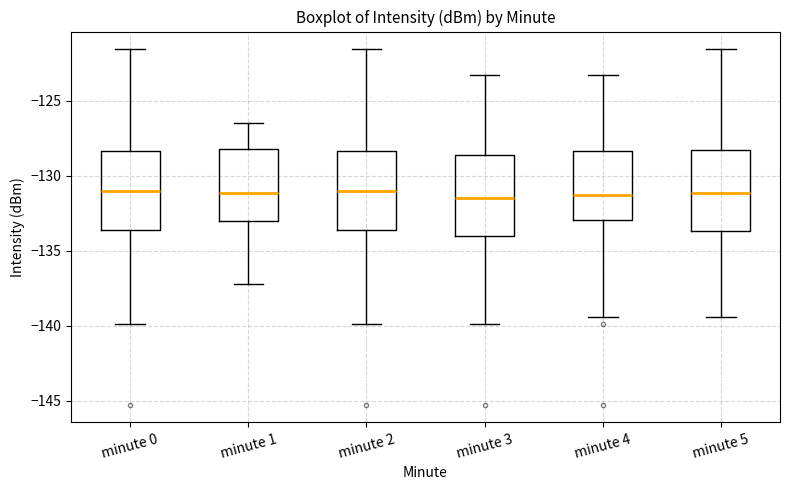

Reading left to right, transcribe this box plot: for each box, give where its median line is, the range the box spans, and where its two whiskers end, as read against the y-axis. The values are not printed on the chart, so give them approximately, as read against the axis.

minute 0: median -131.0, box -133.5 to -128.5, whiskers -140.0 to -121.5
minute 1: median -131.0, box -133.0 to -128.0, whiskers -137.5 to -126.5
minute 2: median -131.0, box -133.5 to -128.5, whiskers -140.0 to -121.5
minute 3: median -131.5, box -134.0 to -128.5, whiskers -140.0 to -123.5
minute 4: median -131.5, box -133.0 to -128.5, whiskers -139.5 to -123.5
minute 5: median -131.0, box -133.5 to -128.5, whiskers -139.5 to -121.5